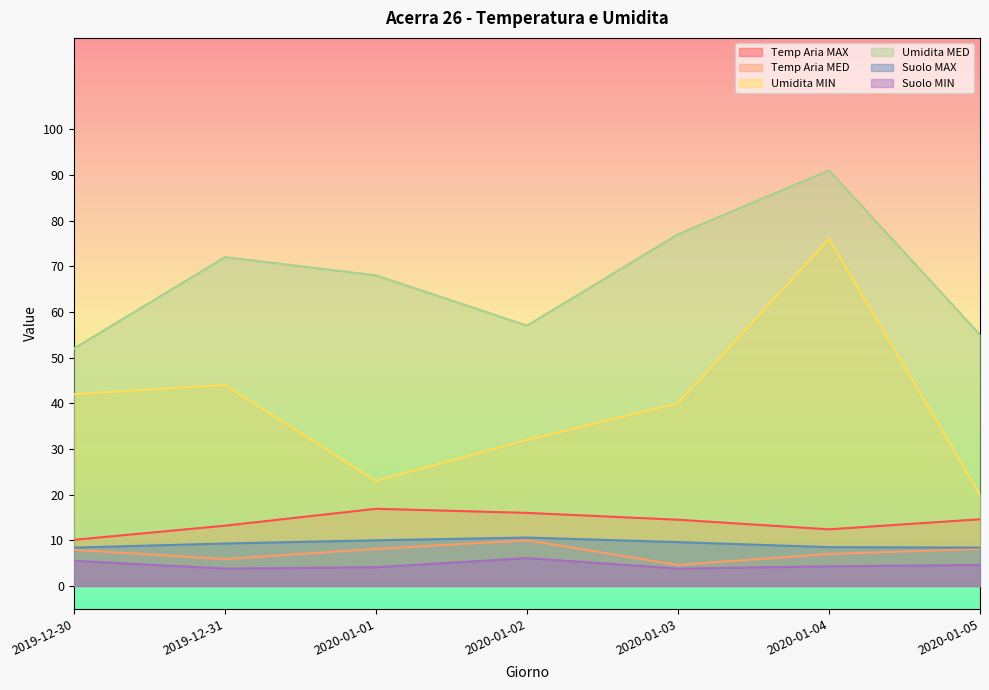

Count the number of categories in the chart.

7